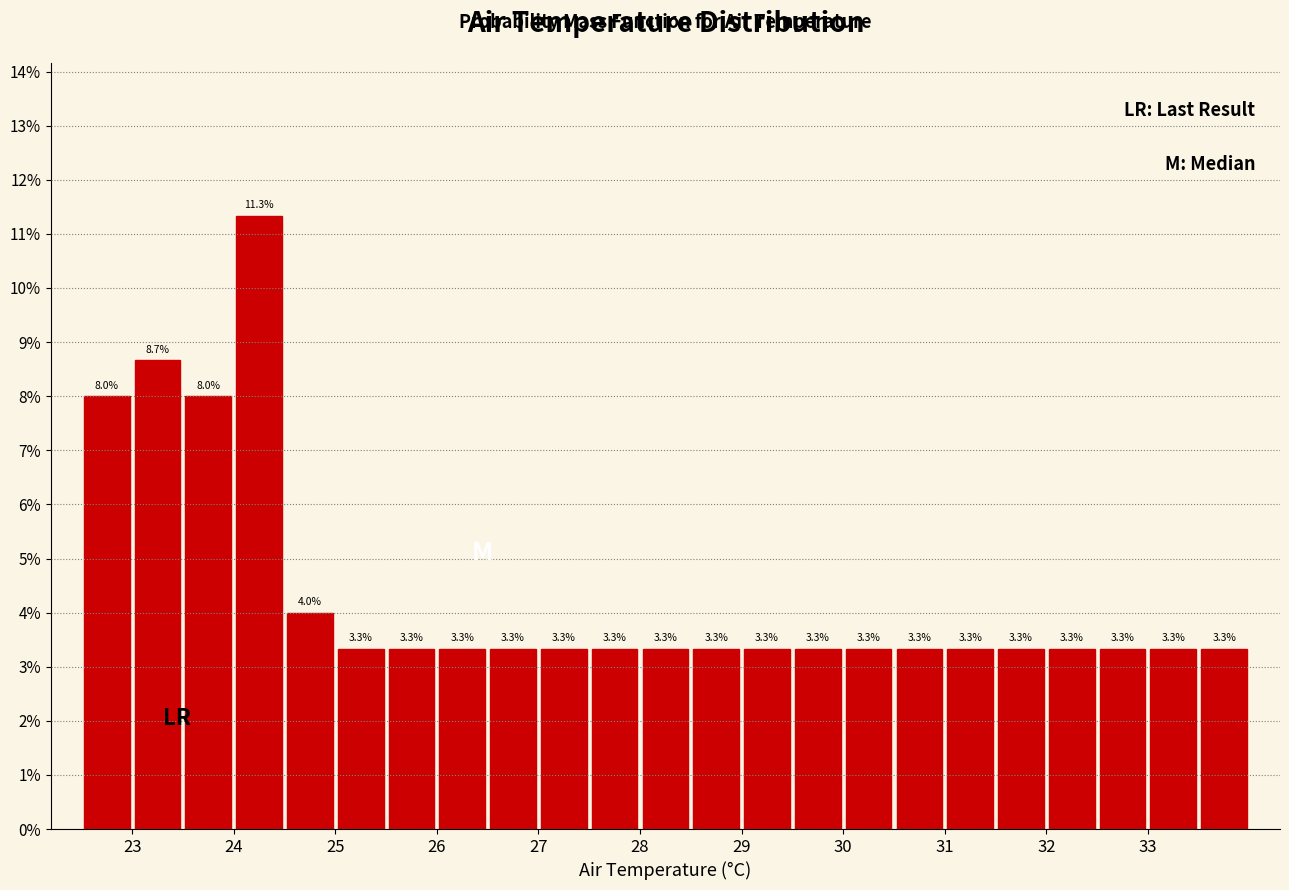

Reading left to right, list every bar in this chart as the range it spans on the x-axis followed by its height.

22.5 to 23.0: 8.0
23.0 to 23.5: 8.7
23.5 to 24.0: 8.0
24.0 to 24.5: 11.3
24.5 to 25.0: 4.0
25.0 to 25.5: 3.3
25.5 to 26.0: 3.3
26.0 to 26.5: 3.3
26.5 to 27.0: 3.3
27.0 to 27.5: 3.3
27.5 to 28.0: 3.3
28.0 to 28.5: 3.3
28.5 to 29.0: 3.3
29.0 to 29.5: 3.3
29.5 to 30.0: 3.3
30.0 to 30.5: 3.3
30.5 to 31.0: 3.3
31.0 to 31.5: 3.3
31.5 to 32.0: 3.3
32.0 to 32.5: 3.3
32.5 to 33.0: 3.3
33.0 to 33.5: 3.3
33.5 to 34.0: 3.3